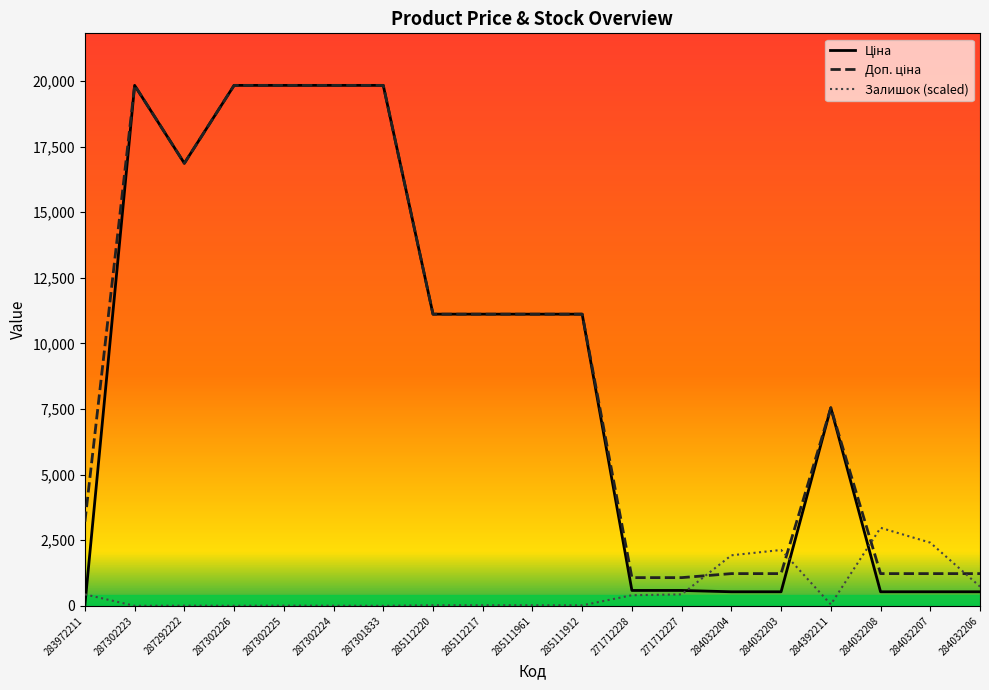

Rank the series by their maximum value, from lowest to highest.

Залишок (scaled), Ціна, Доп. ціна